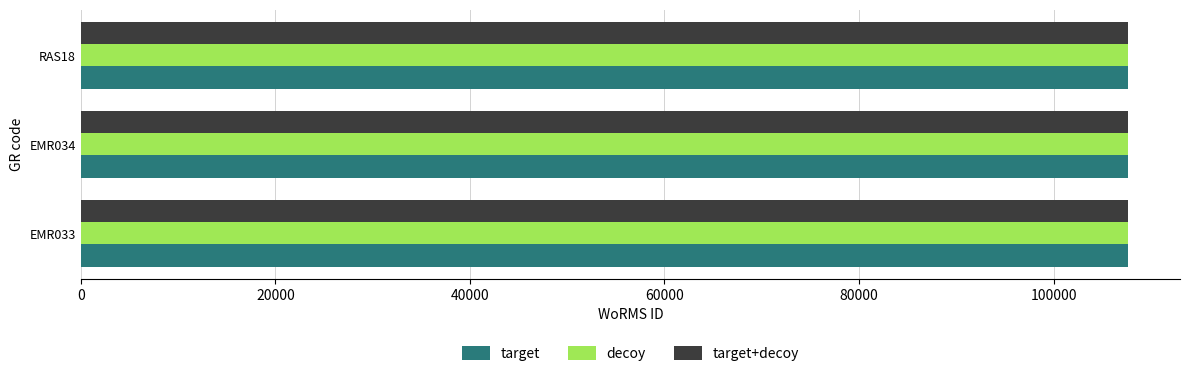

What is the total value across all series at EMR034?

322848